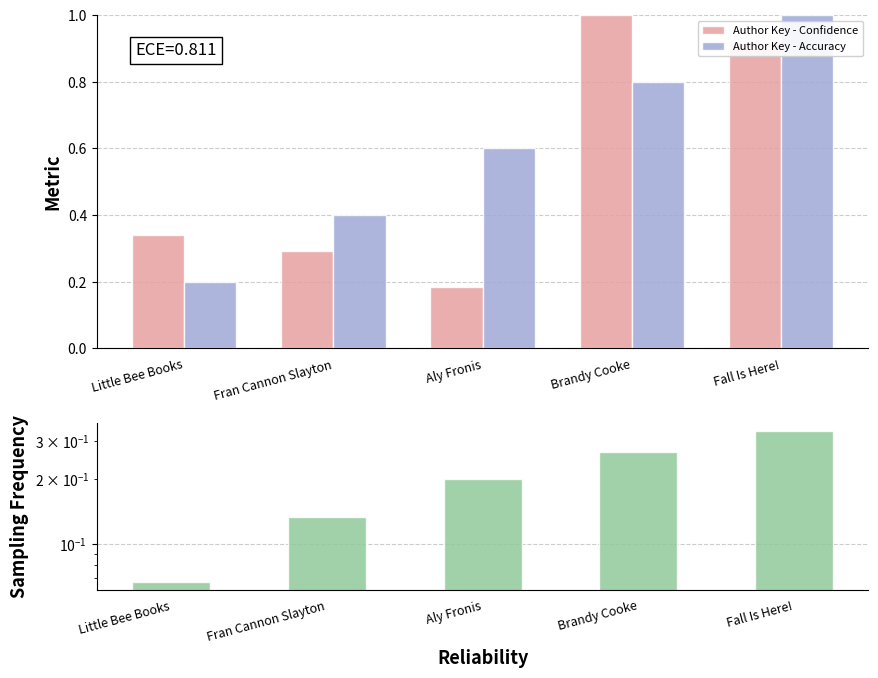

What is the difference between the maximum and second lowest values in the Author Key - Accuracy series?

0.6